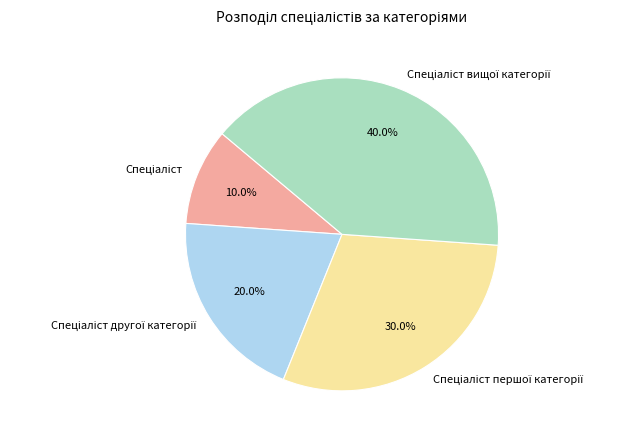

Is there a majority slice in this chart?

No